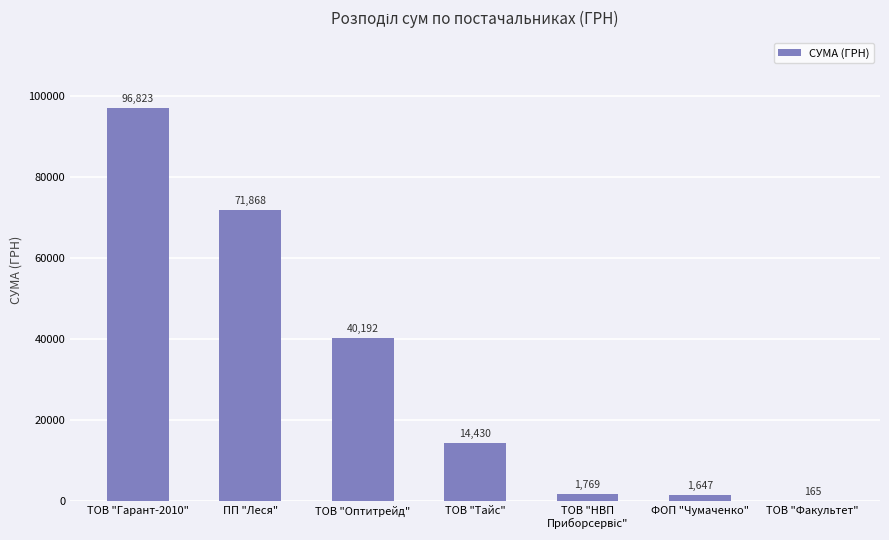

Is it true that the value at ФОП "Чумаченко" is 1647.0?

True